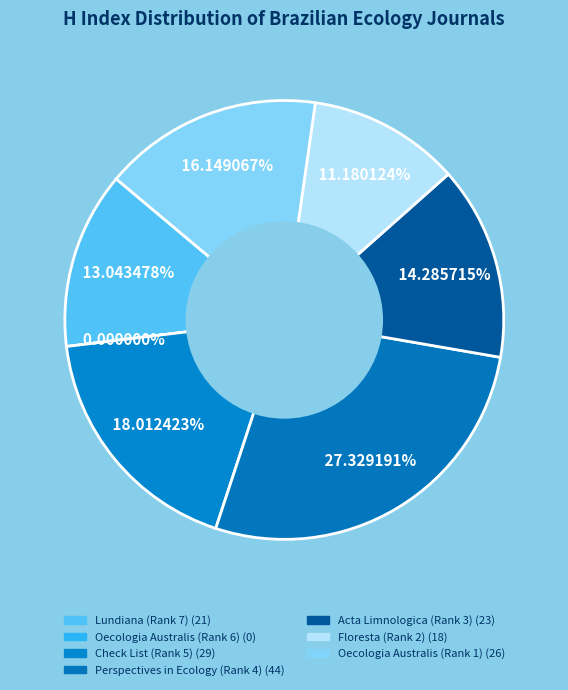

How many slices are in this pie chart?

7